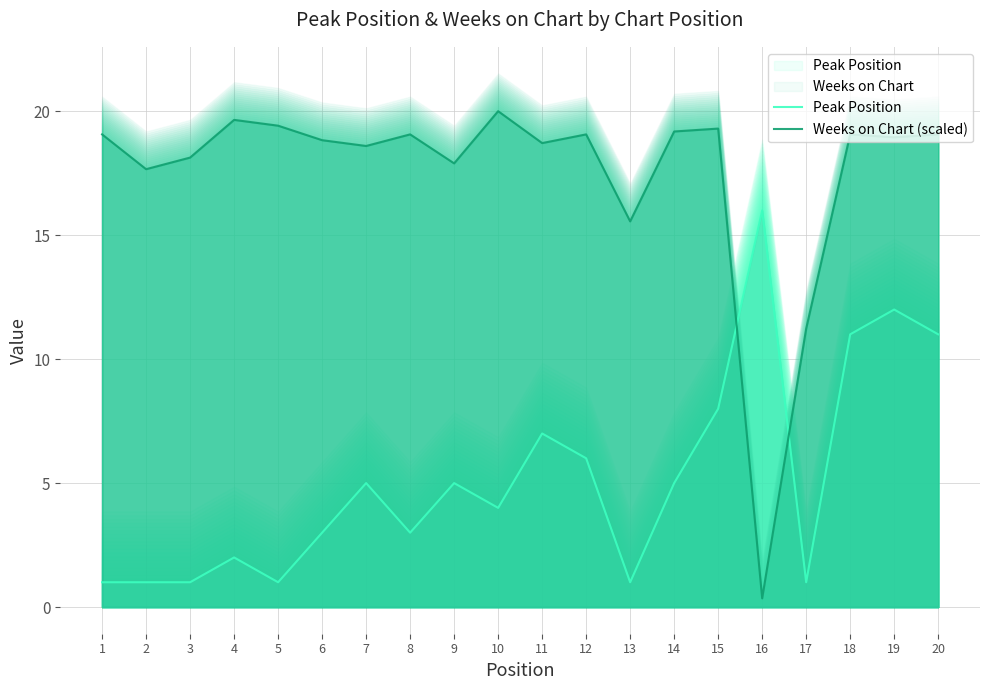

At which category is the sum across all series the highest?

19